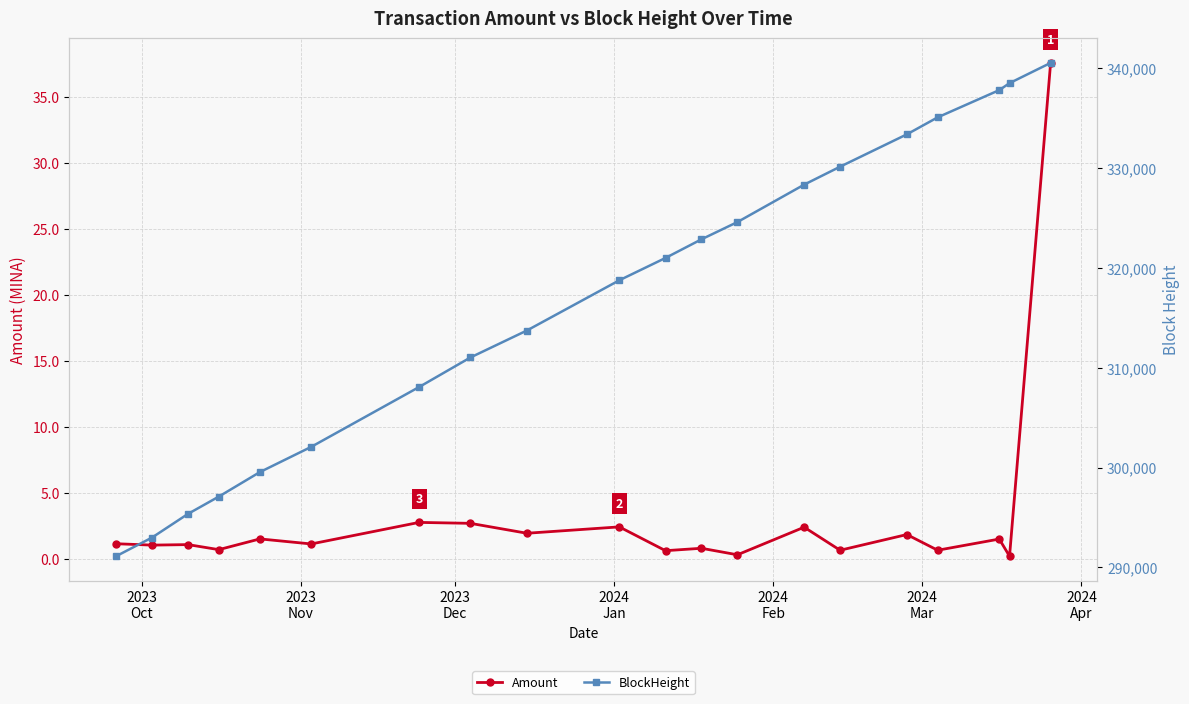

What is the highest value of the Amount series?

37.6